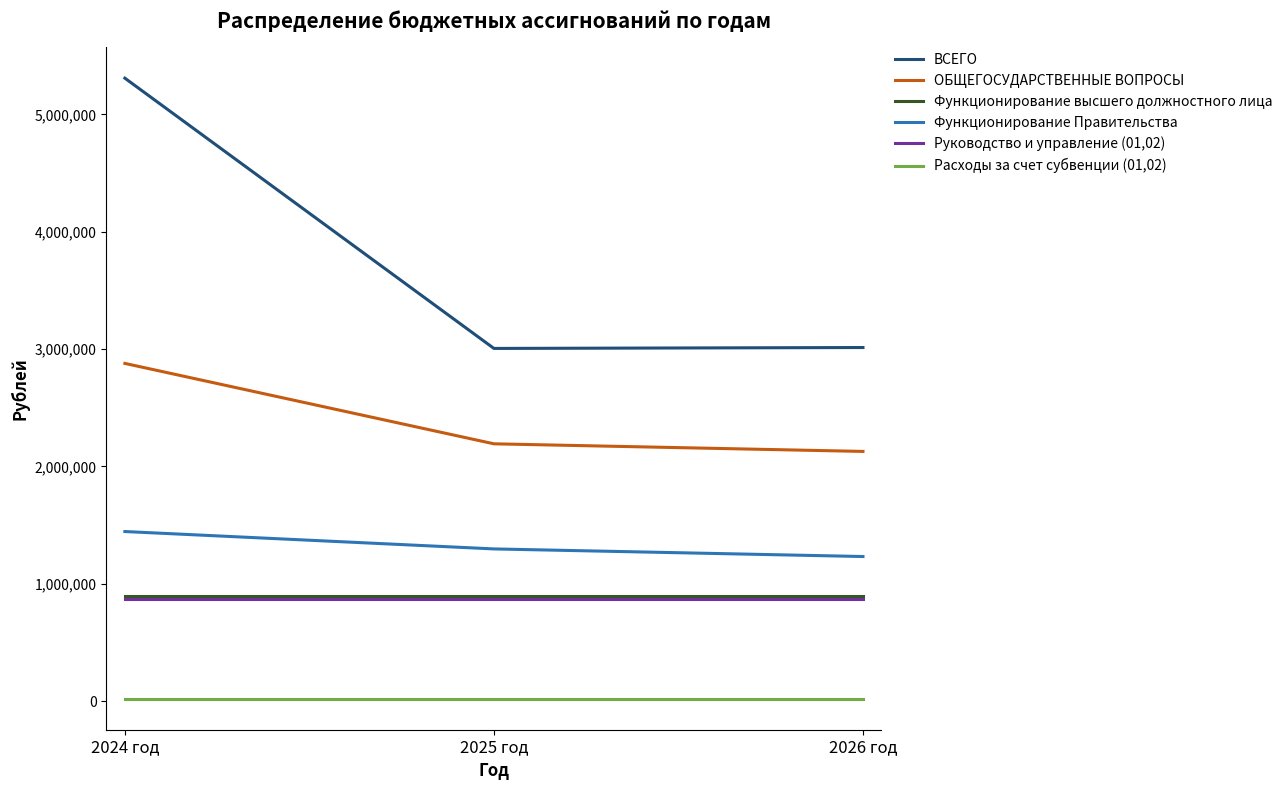

What is the spread (max minus min) of values at 2024 год?

5286738.8